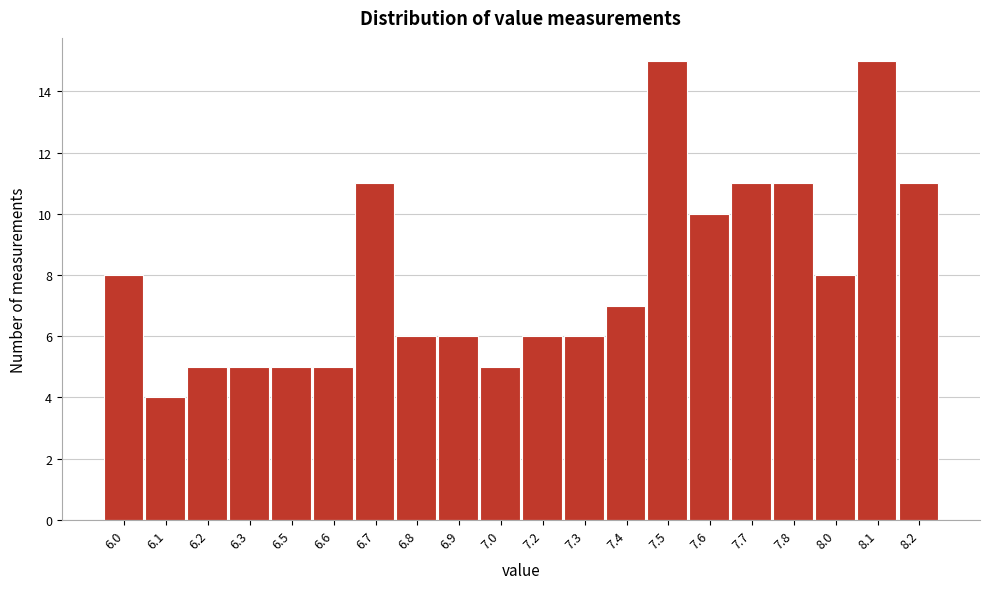

Reading right to left, what are all the values shown in this chart?

8.2=11	8.1=15	8.0=8	7.8=11	7.7=11	7.6=10	7.5=15	7.4=7	7.3=6	7.2=6	7.0=5	6.9=6	6.8=6	6.7=11	6.6=5	6.5=5	6.3=5	6.2=5	6.1=4	6.0=8